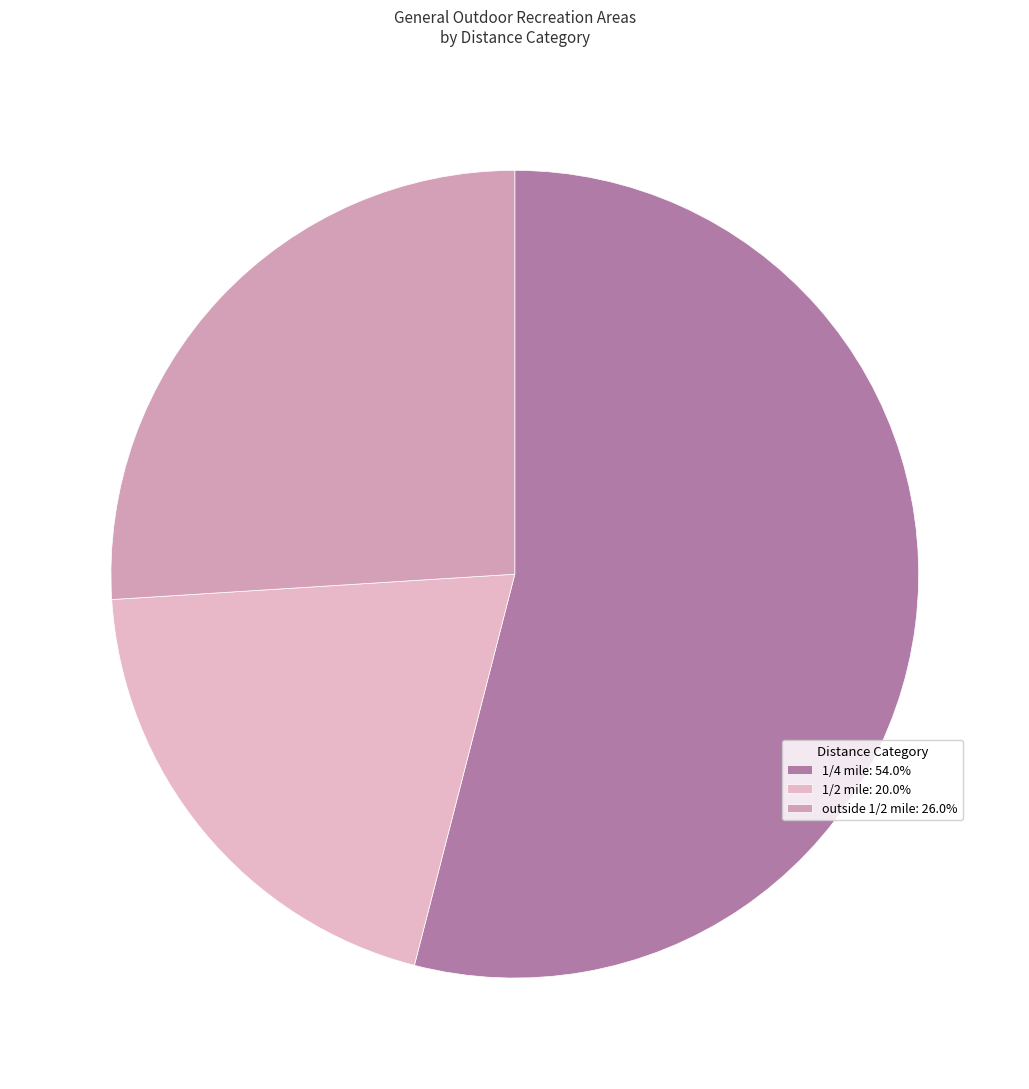

To the nearest percent, what percentage of the pie is 1/2 mile?

20%